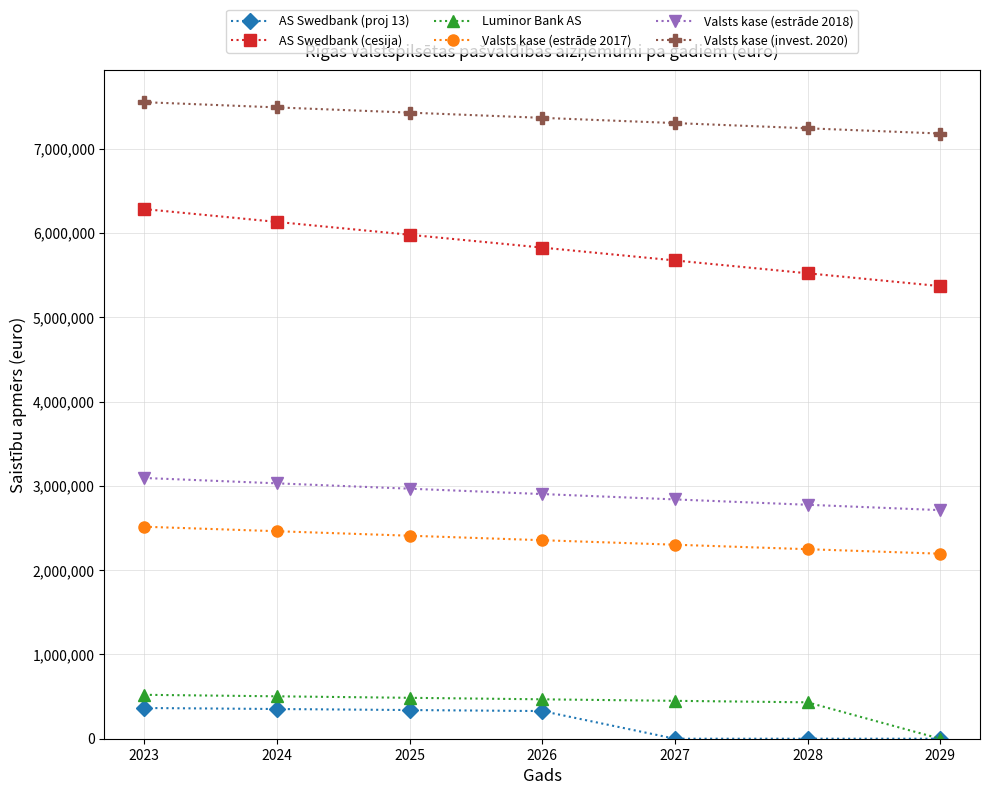

Is the value of Valsts kase (invest. 2020) at 2026 greater than the value of Luminor Bank AS at 2025?

Yes